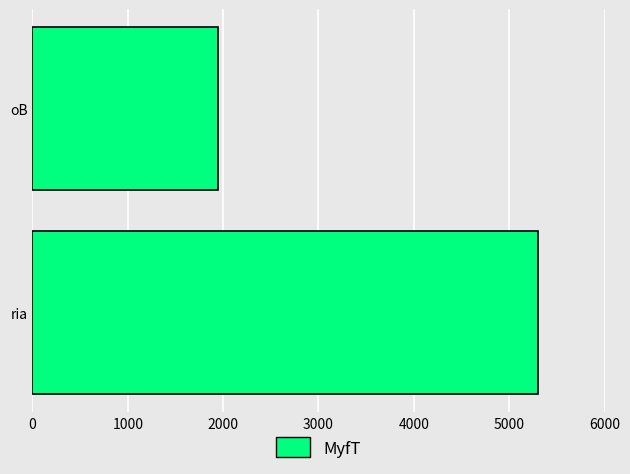

List the labels in order of value, largest first.

ria, oB